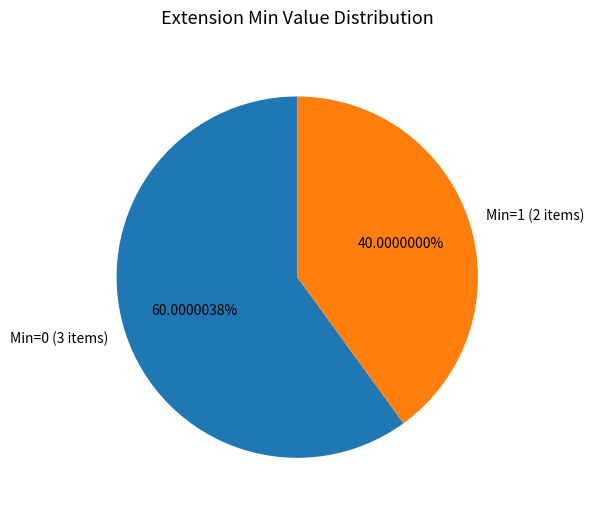

Do Min=0 (3 items) and Min=1 (2 items) together represent more than half of the pie?

Yes